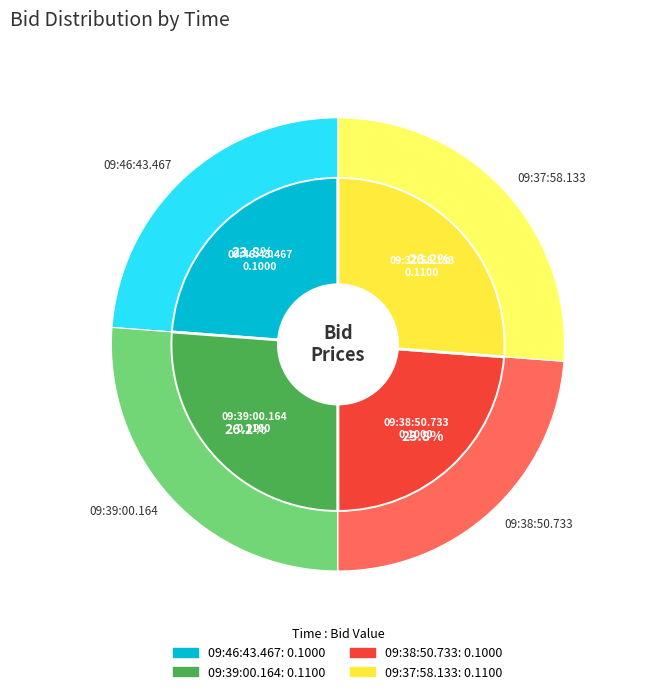

To the nearest percent, what is the difference between the largest and smallest slice percentages?

2%